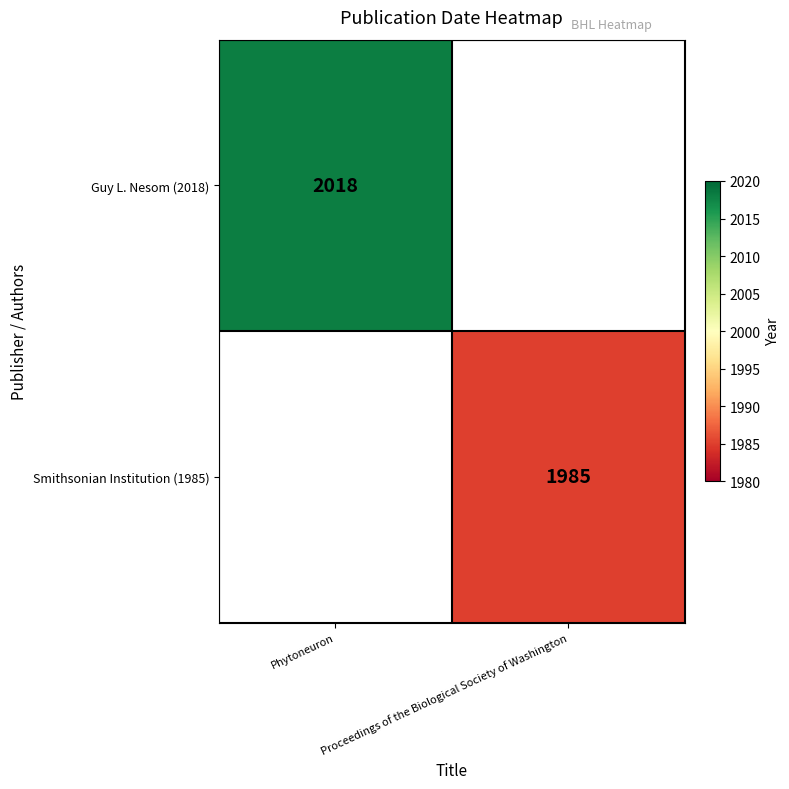

True or false: Guy L. Nesom (2018) has a value of 3328 at Phytoneuron.

False